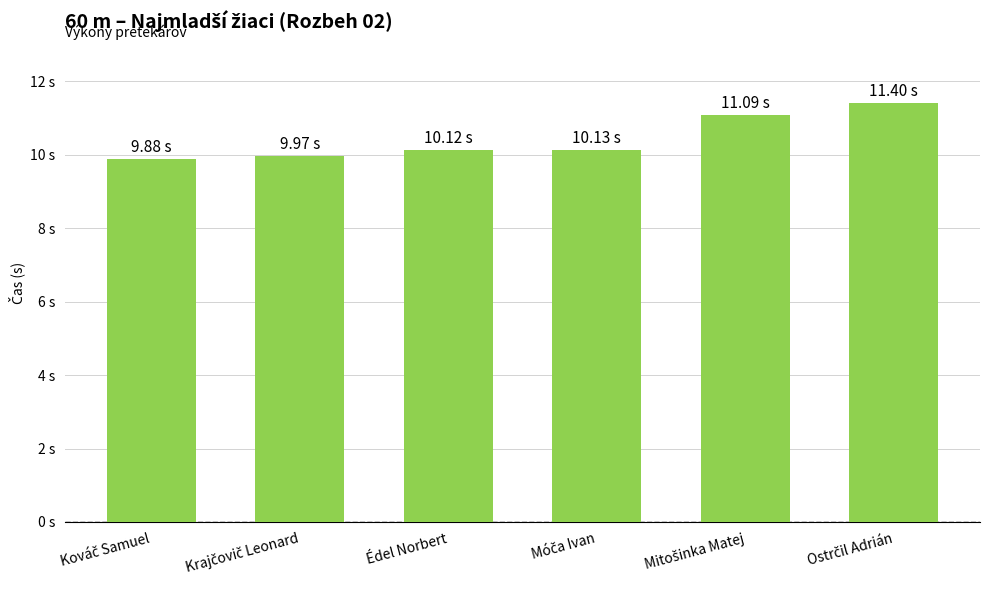

What is the label of the 1st bar from the left?

Kováč Samuel